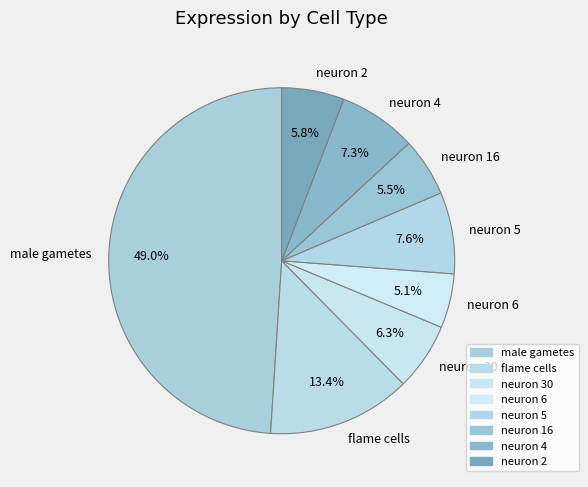

Which category has the biggest portion of the pie?

male gametes